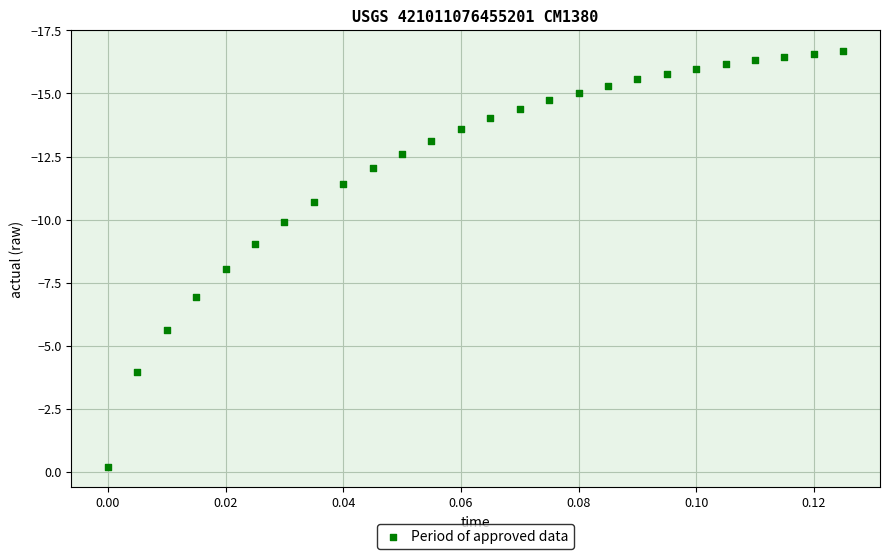

What is the range of Y values (max minus min)?

16.5